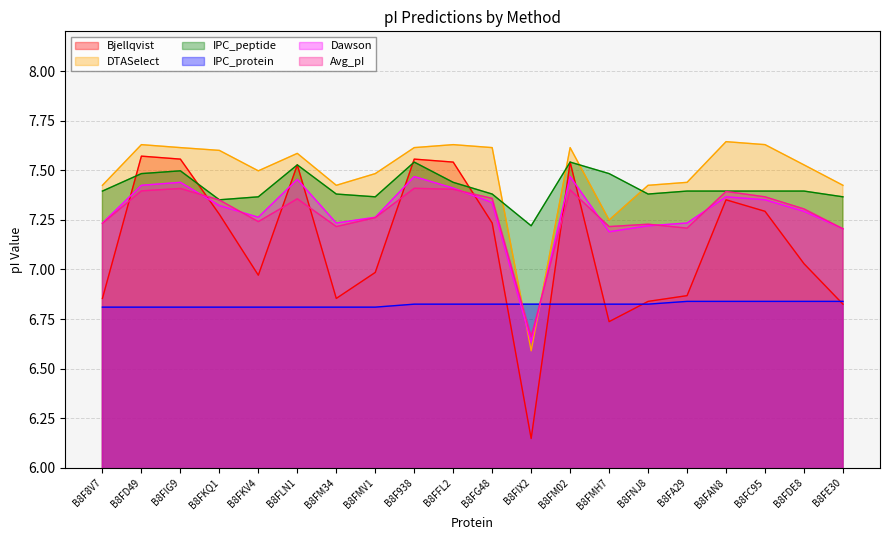

At B8FM02, list the series in order from smallest to largest.

IPC_protein, Avg_pI, Dawson, Bjellqvist, IPC_peptide, DTASelect